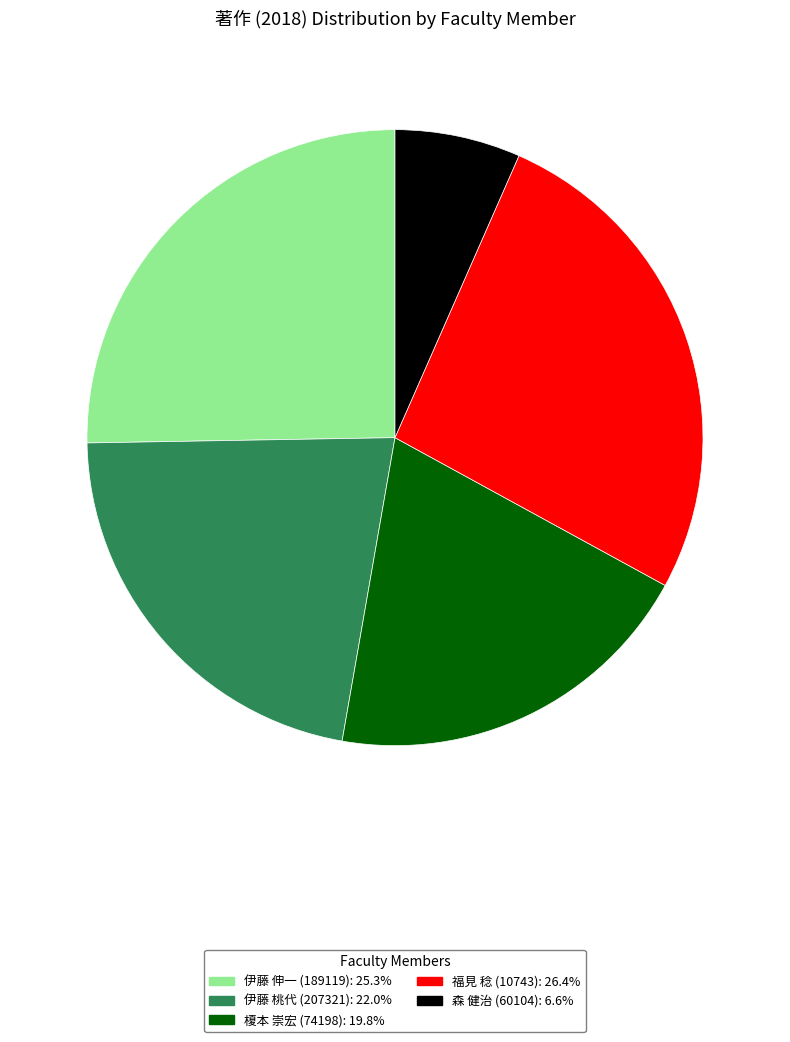

Approximately how many times larger is the value at 伊藤 伸一 (189119): 25.3% compared to 森 健治 (60104): 6.6%?

3.8